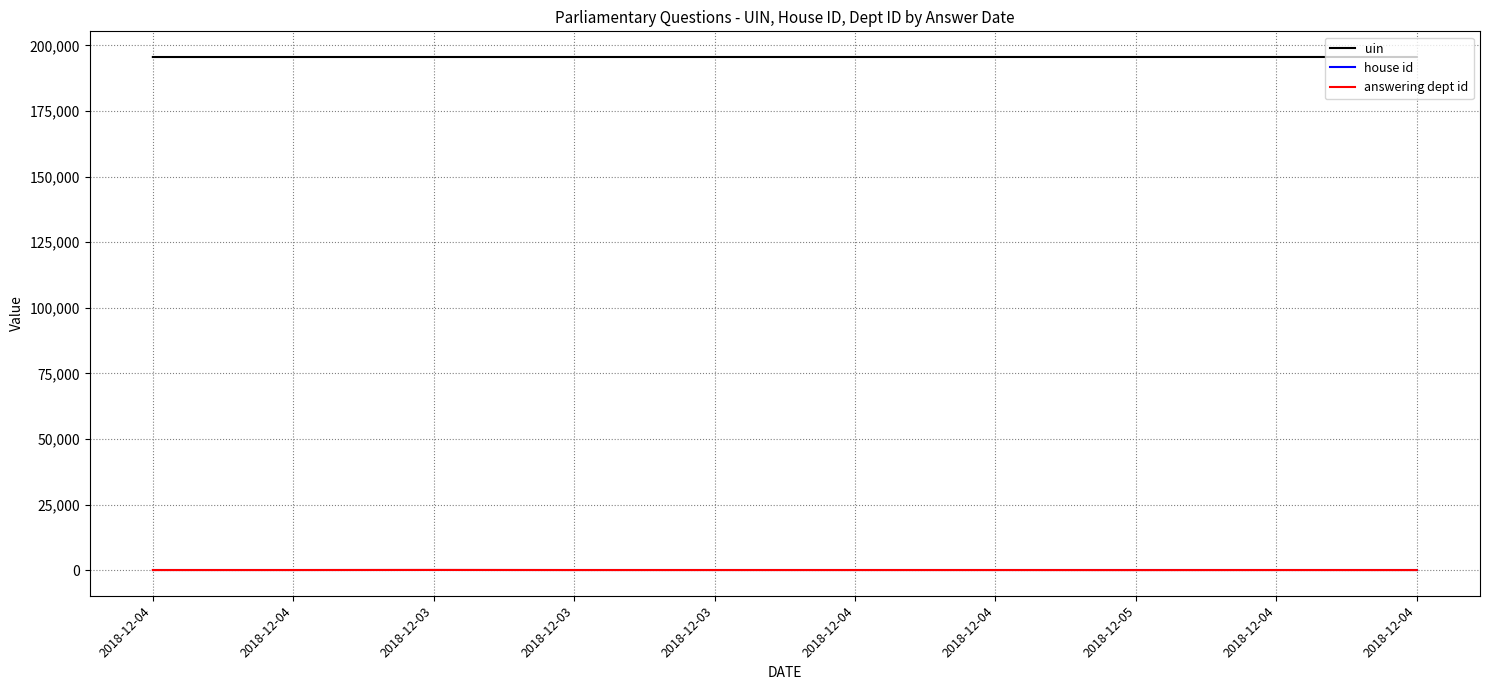

The house id series shows 2 at 2018-12-04. True or false?

False